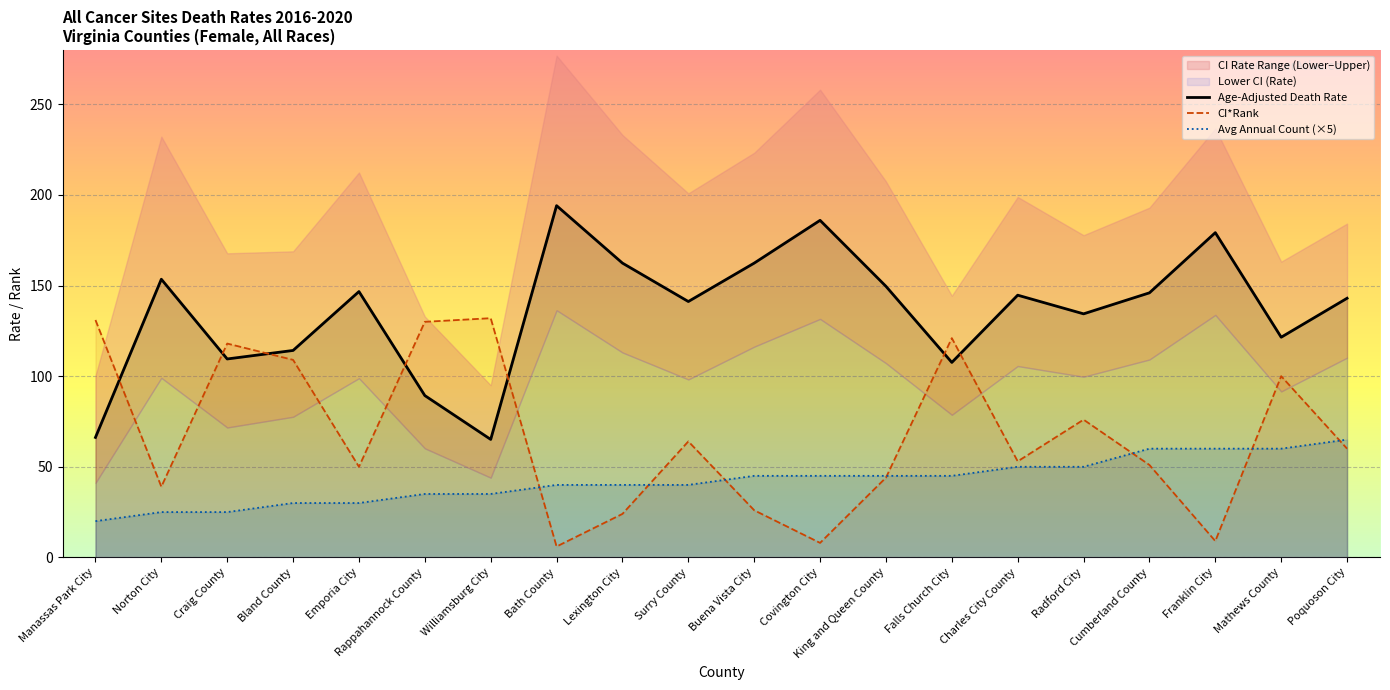

True or false: Age-Adjusted Death Rate and CI*Rank cross at least once.

True